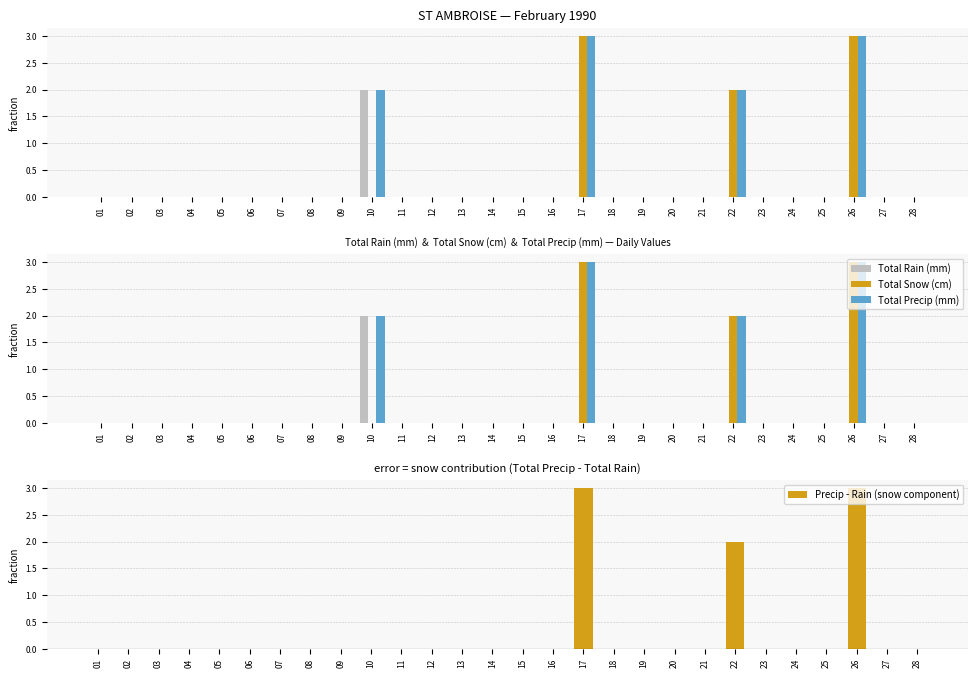

What are all the series names shown in the legend?

Total Rain (mm), Total Snow (cm), Total Precip (mm), Precip - Rain (snow component)